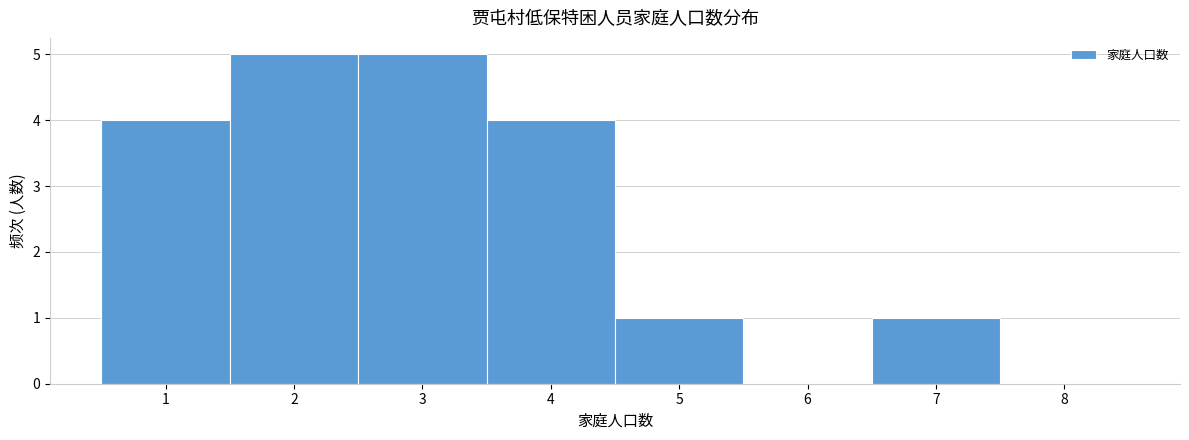

Reading left to right, transcribe this chart: for each bar, give the range it covers on the x-axis and its height. The values are not printed on the chart, so give them approximately, as read against the axis.

0.5 to 1.5: 4
1.5 to 2.5: 5
2.5 to 3.5: 5
3.5 to 4.5: 4
4.5 to 5.5: 1
5.5 to 6.5: 0
6.5 to 7.5: 1
7.5 to 8.5: 0